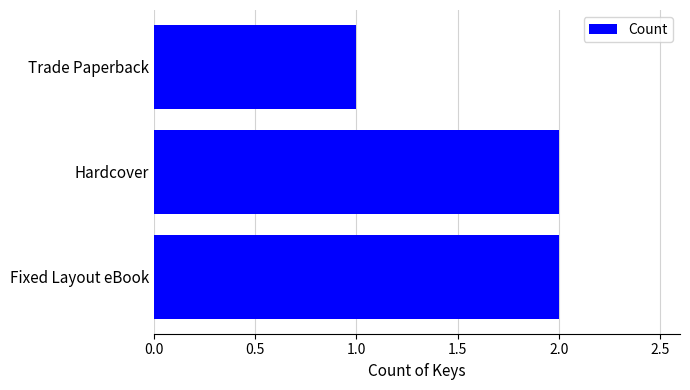

Does the chart contain stacked bars?

No